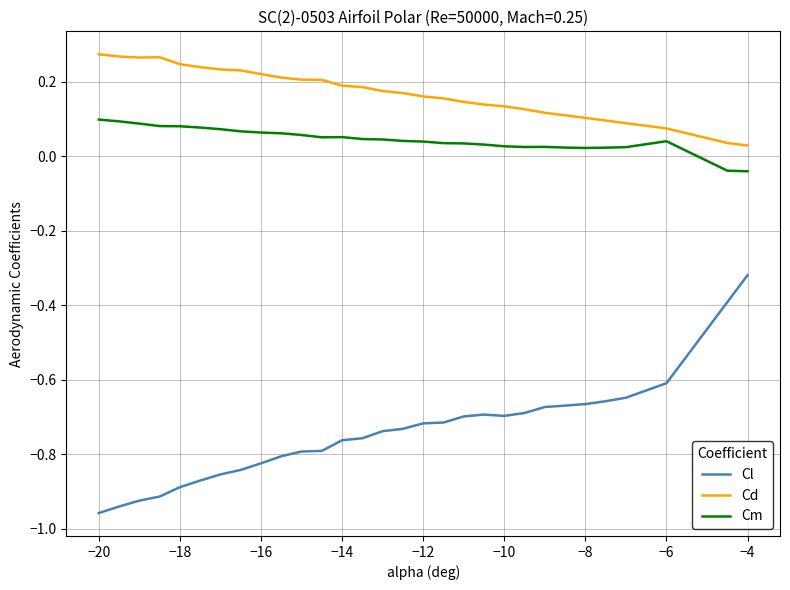

True or false: Cm and Cd intersect in this chart.

False